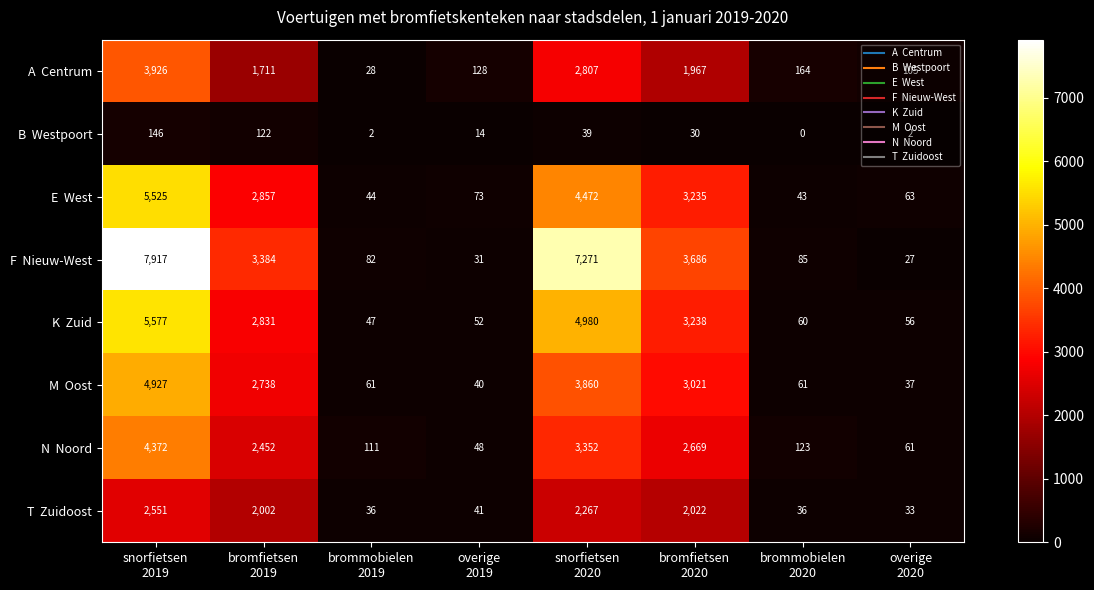

What is the greatest value displayed?

7917